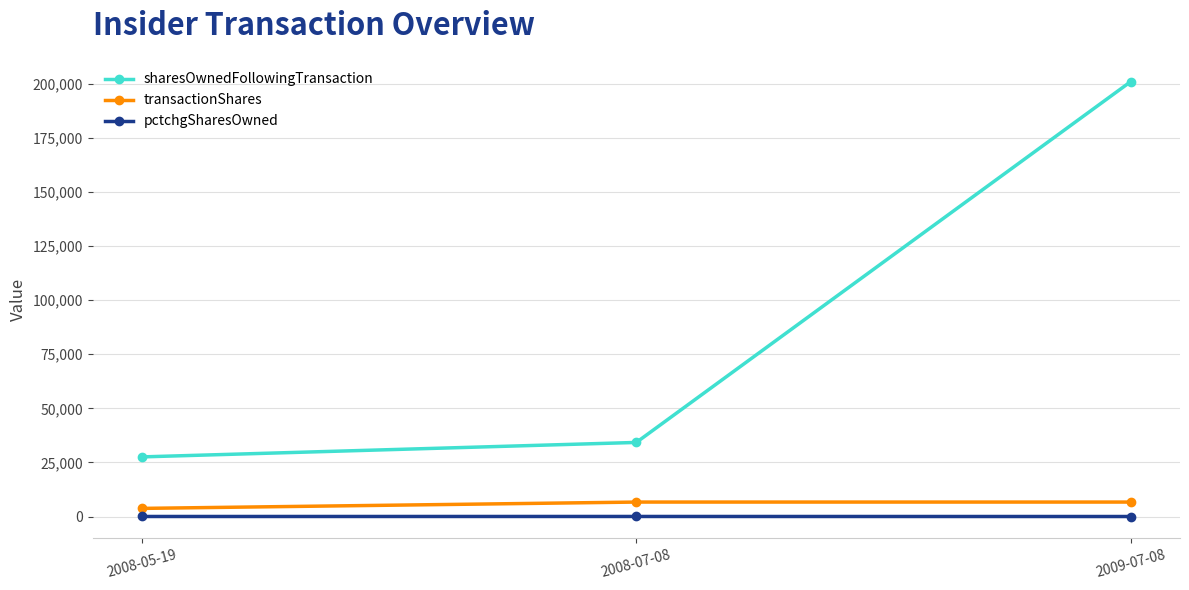

The value of transactionShares at 2008-05-19 is 3754. True or false?

True